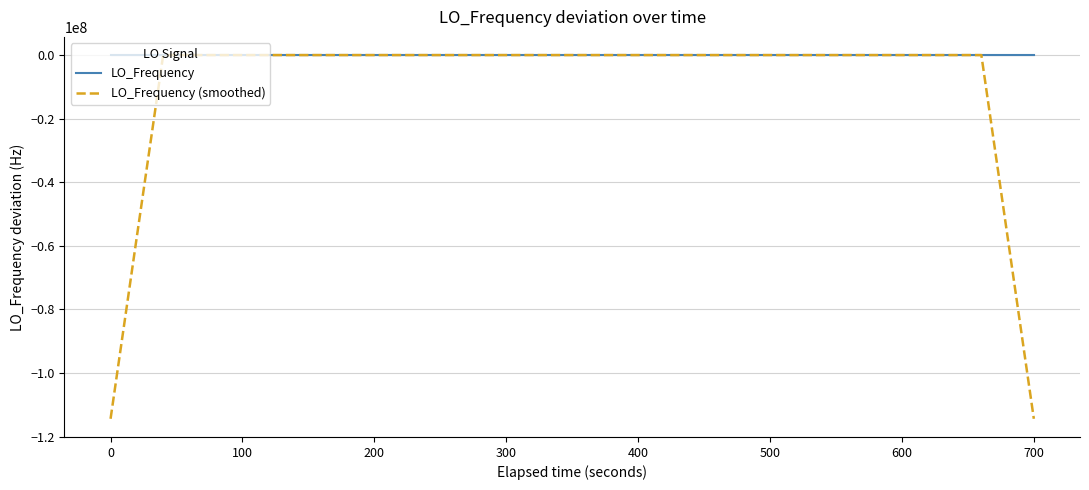

Which series has the widest spread of values?

LO_Frequency (smoothed)